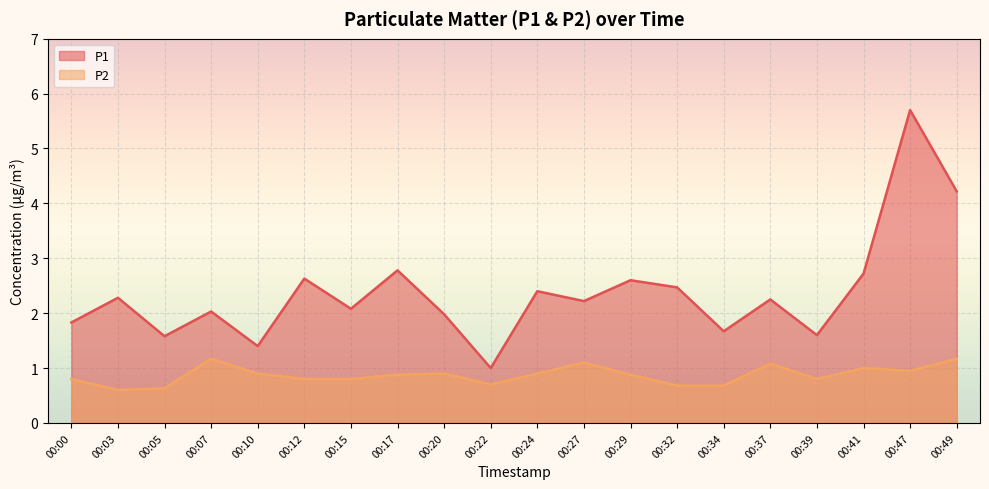

How many distinct data groups are displayed?

2